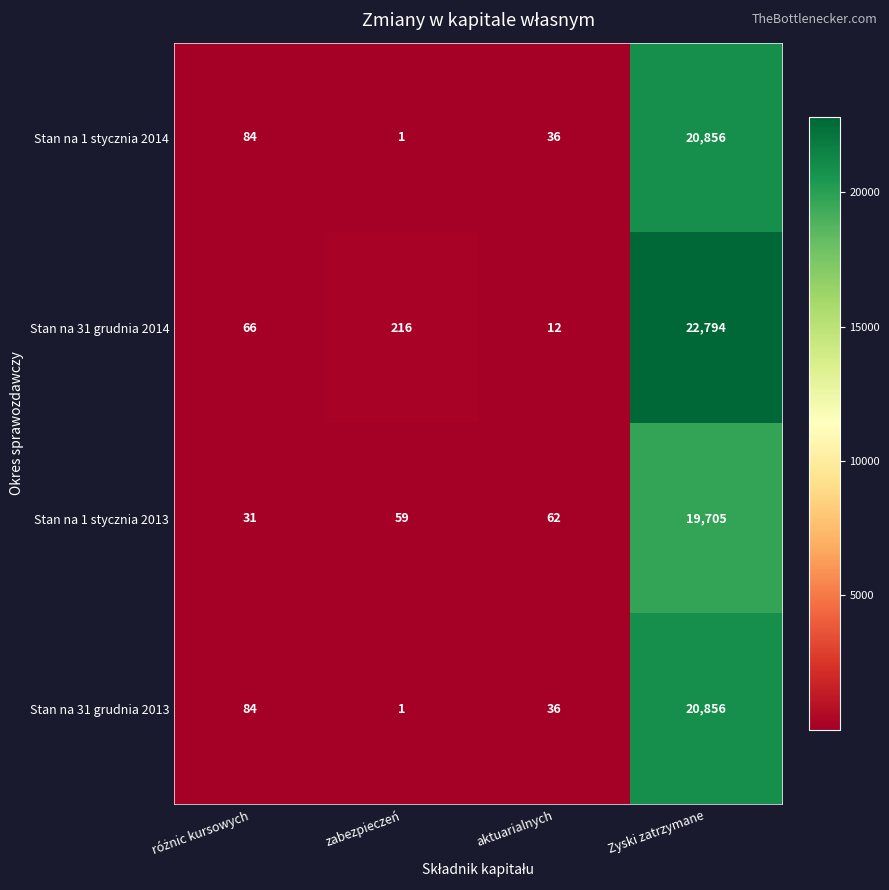

Which series has the largest range (max minus min)?

Stan na 31 grudnia 2014